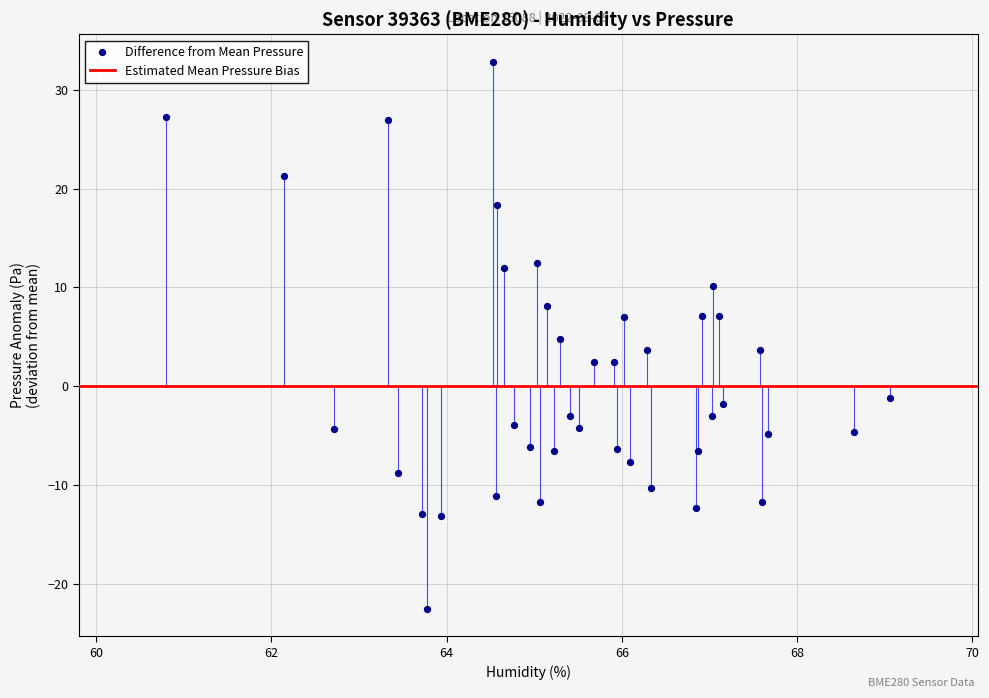

What is the range of X values (max minus min)?

8.3